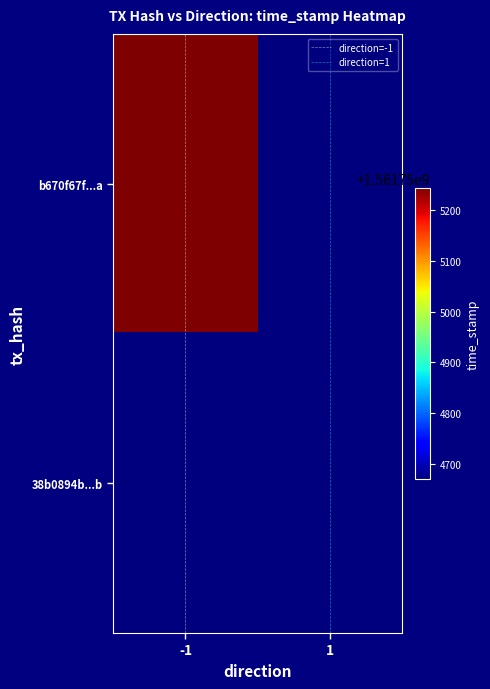

True or false: direction=1 has a value of 1 at 1.

True